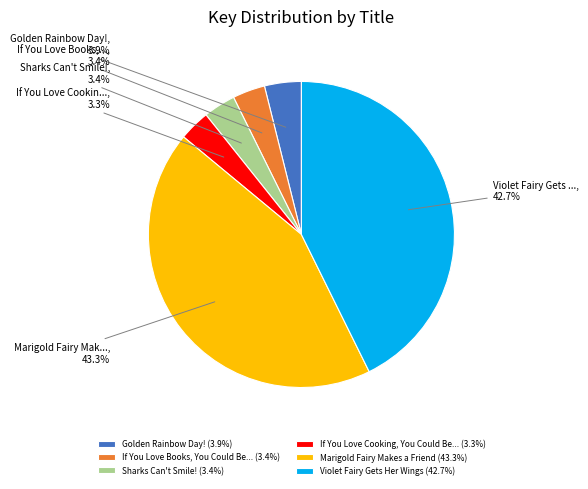

Does any single category account for the majority?

No